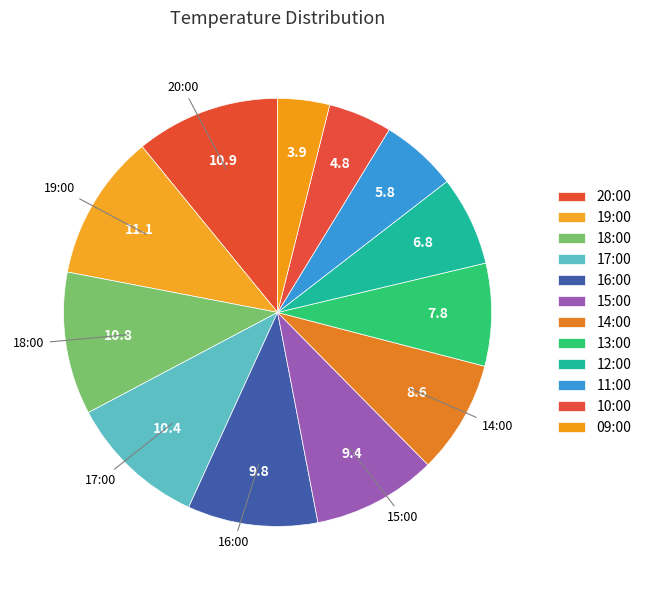

How many slices are in this pie chart?

12